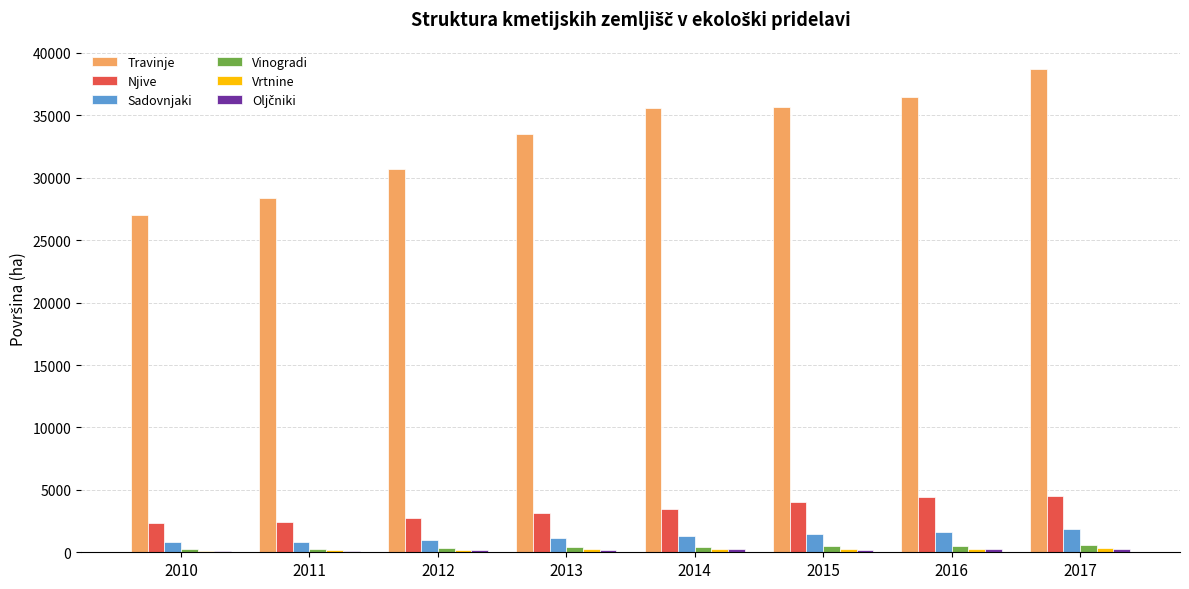

True or false: Sadovnjaki has a value of 1268.0 at 2014.

True